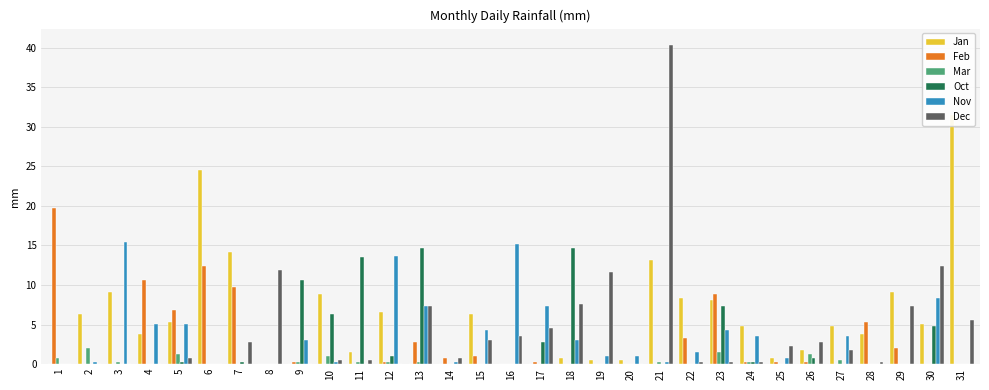

How many data points in Nov are less than 1?

14